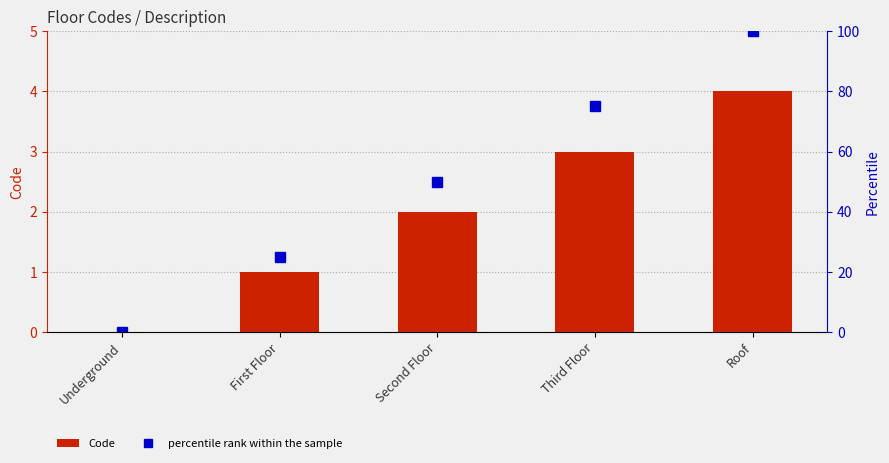

What is the label of the 5th bar from the right?

Underground